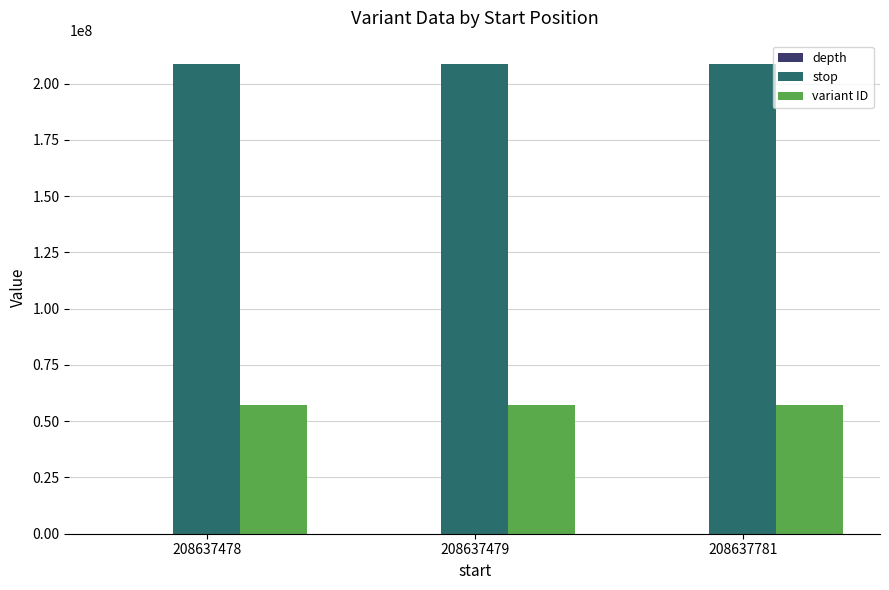

Which series has the largest total across all categories?

stop